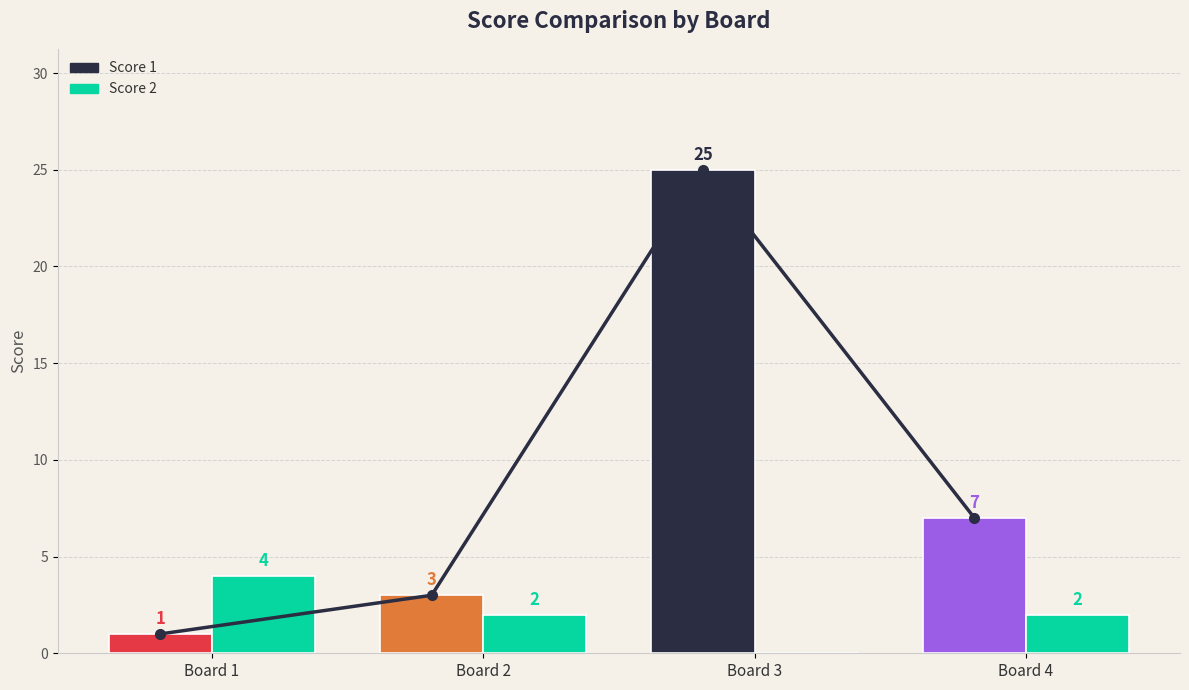

What is the average value?

9